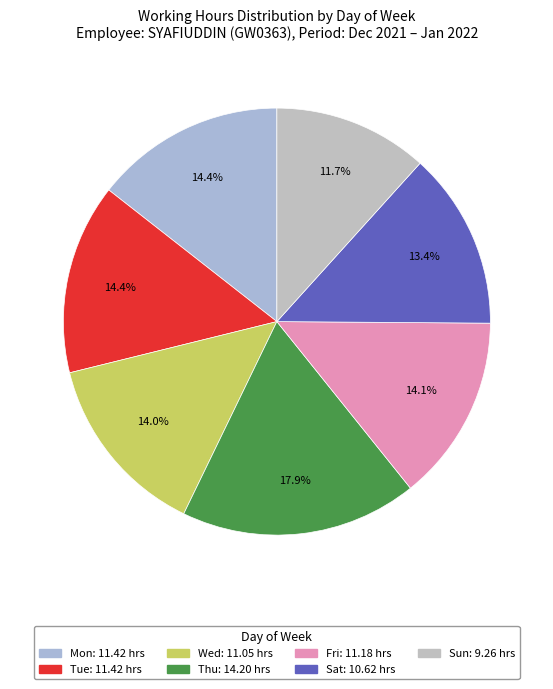

To the nearest percent, what percentage of the pie is Tue?

14%